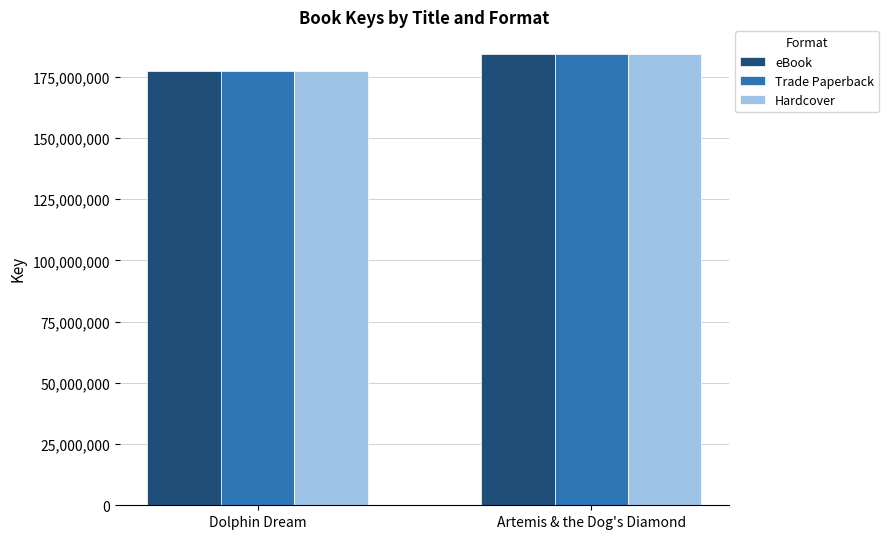

What is the label of the 2nd bar from the right?

Dolphin Dream